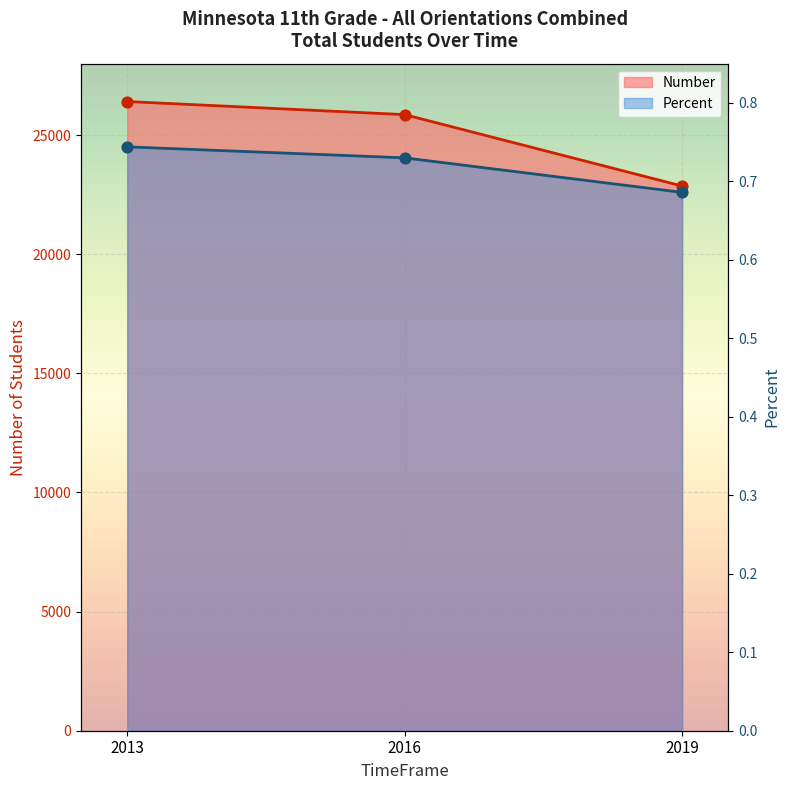

Is the value of Number at 2016 greater than the value of Percent at 2016?

Yes